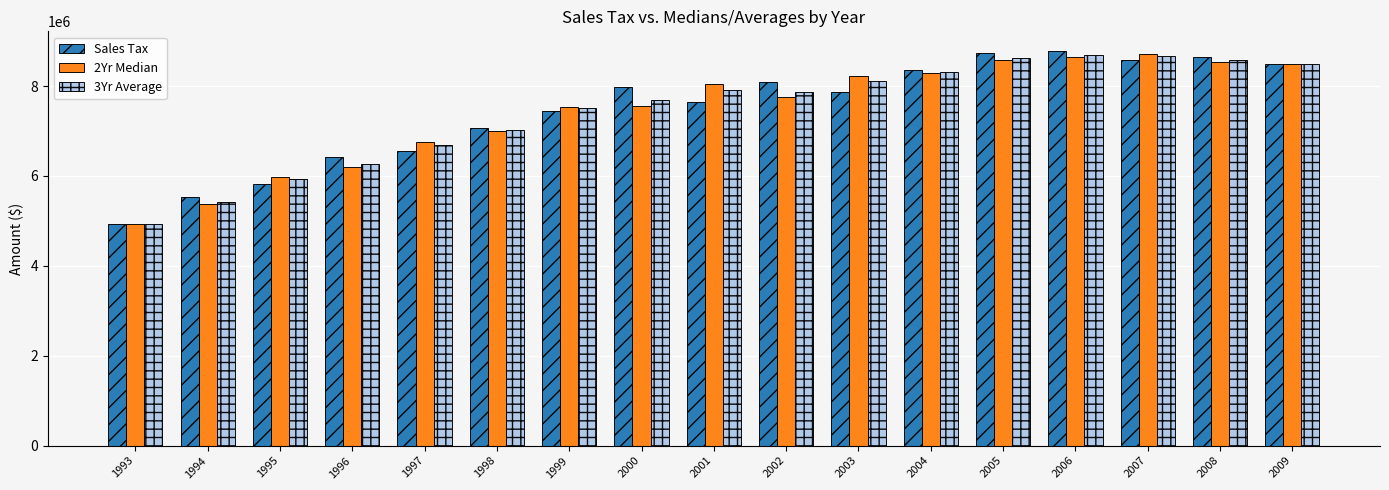

True or false: Sales Tax has a value of 8657600.5 at 2008.

True